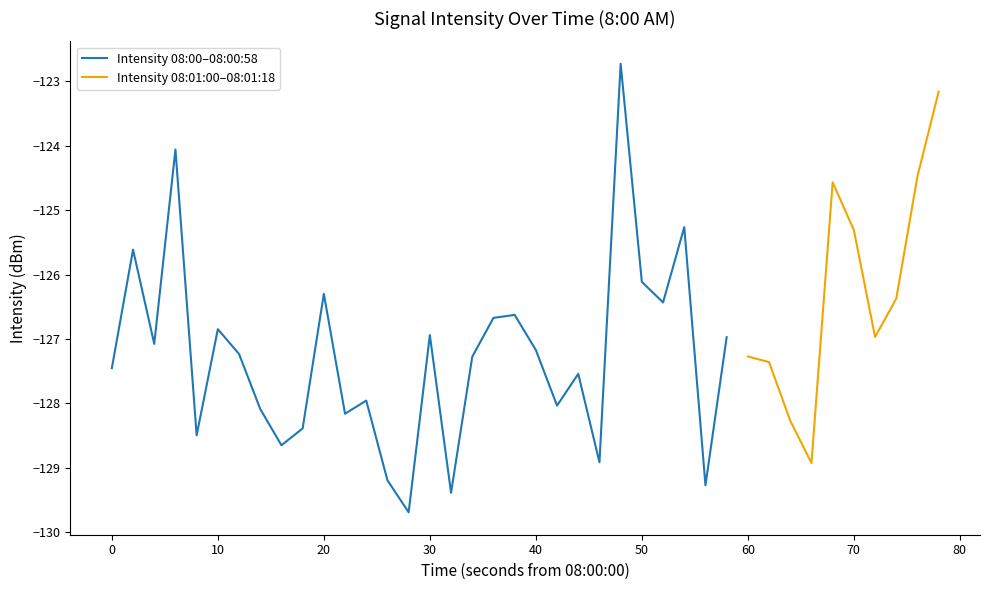

Rank the categories by value from lowest to highest.

14, 16, 28, 13, 33, 23, 8, 4, 9, 32, 11, 7, 21, 12, 22, 0, 31, 17, 30, 6, 20, 2, 29, 36, 15, 5, 18, 19, 26, 37, 10, 25, 1, 35, 27, 34, 38, 3, 39, 24